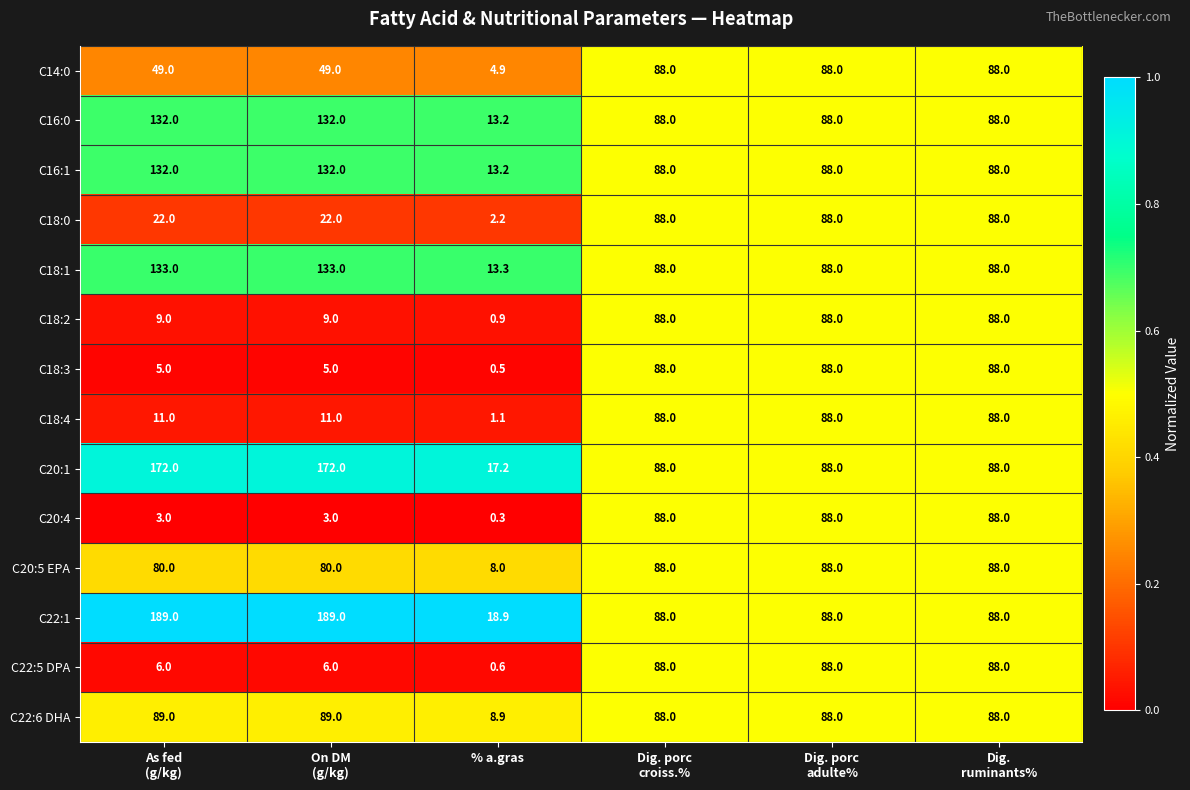

What is the maximum value for C16:0?

132.0